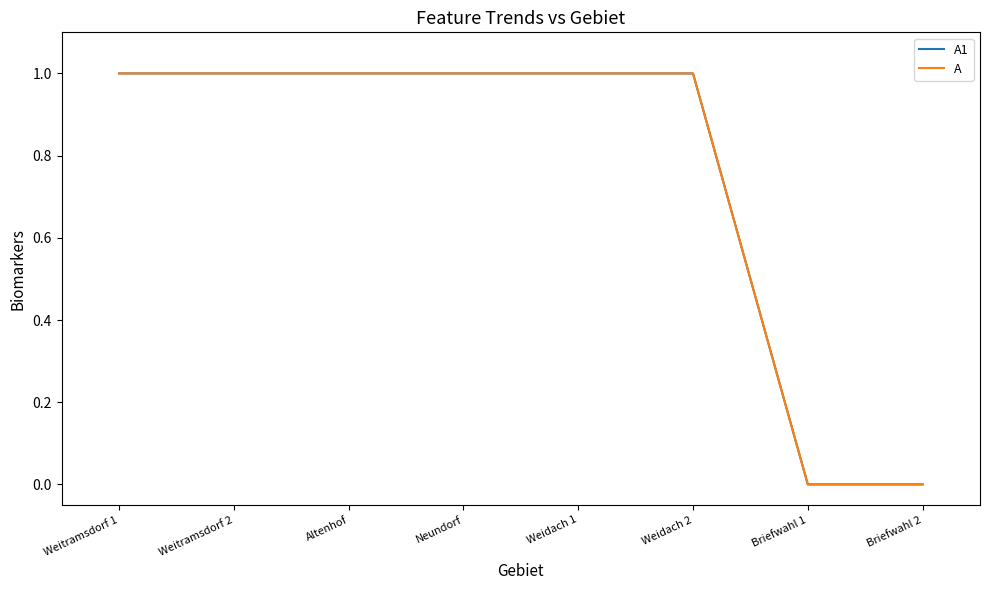

Which series changed the most between Weitramsdorf 2 and Briefwahl 2?

A1